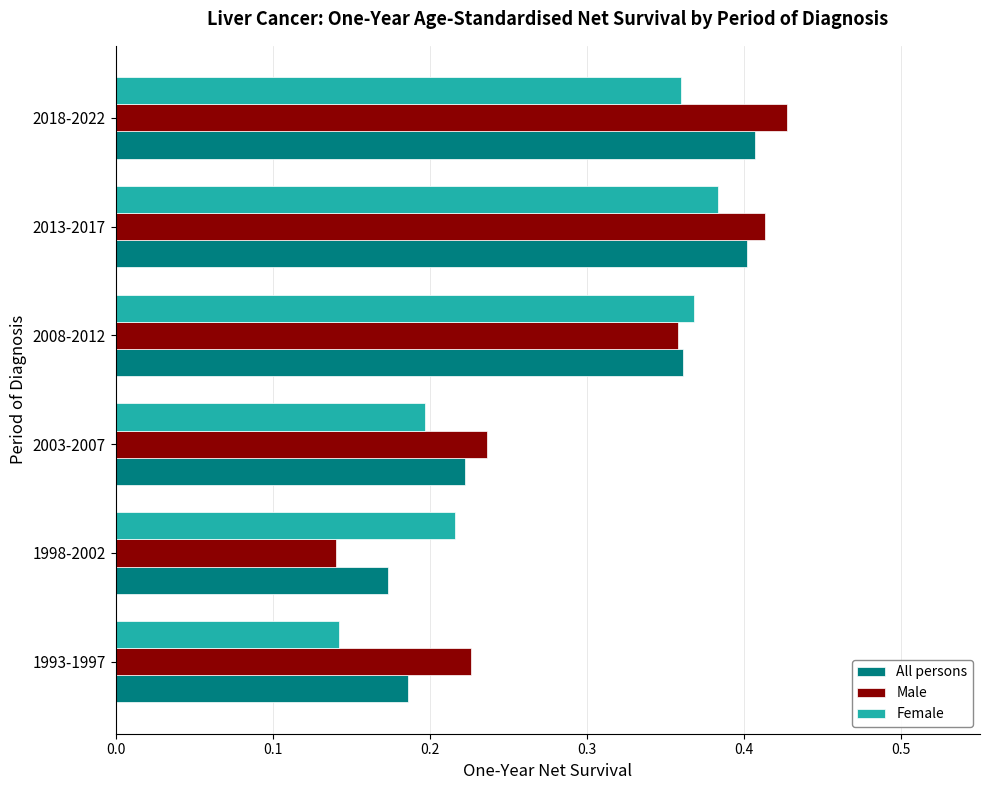

At 1993-1997, list the series in order from smallest to largest.

Female, All persons, Male